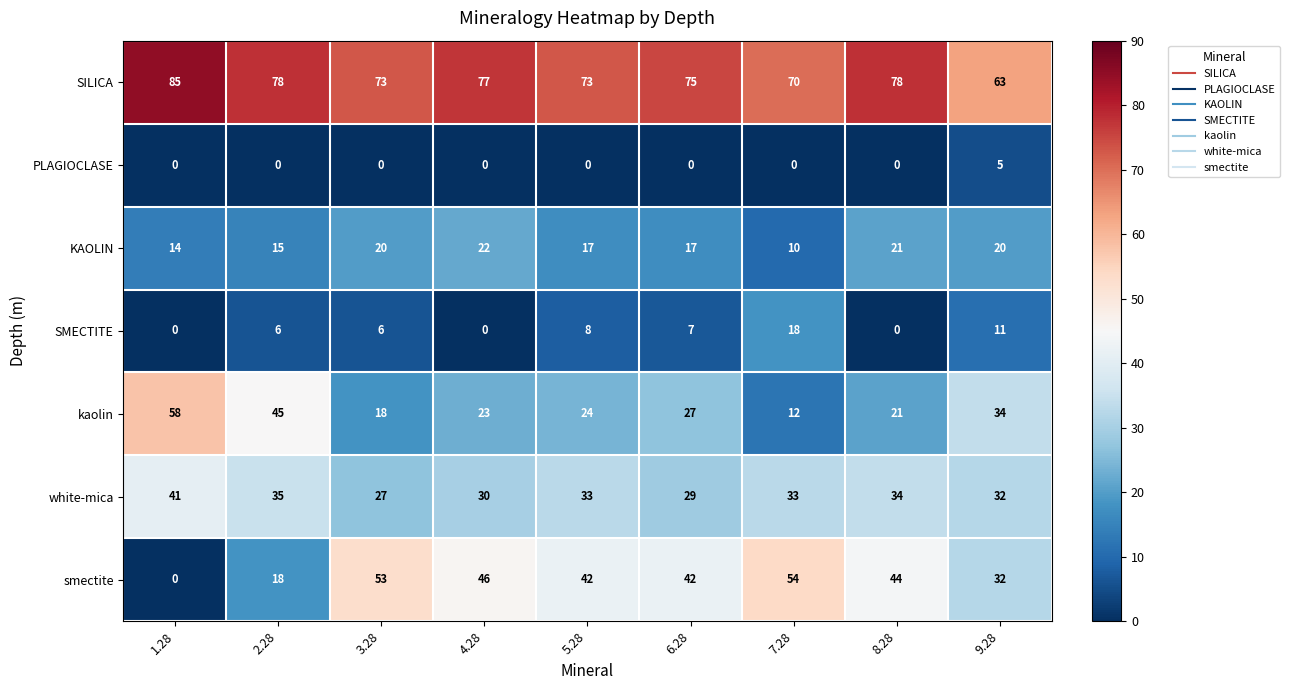

Where does the kaolin series first go above 24?

1.28